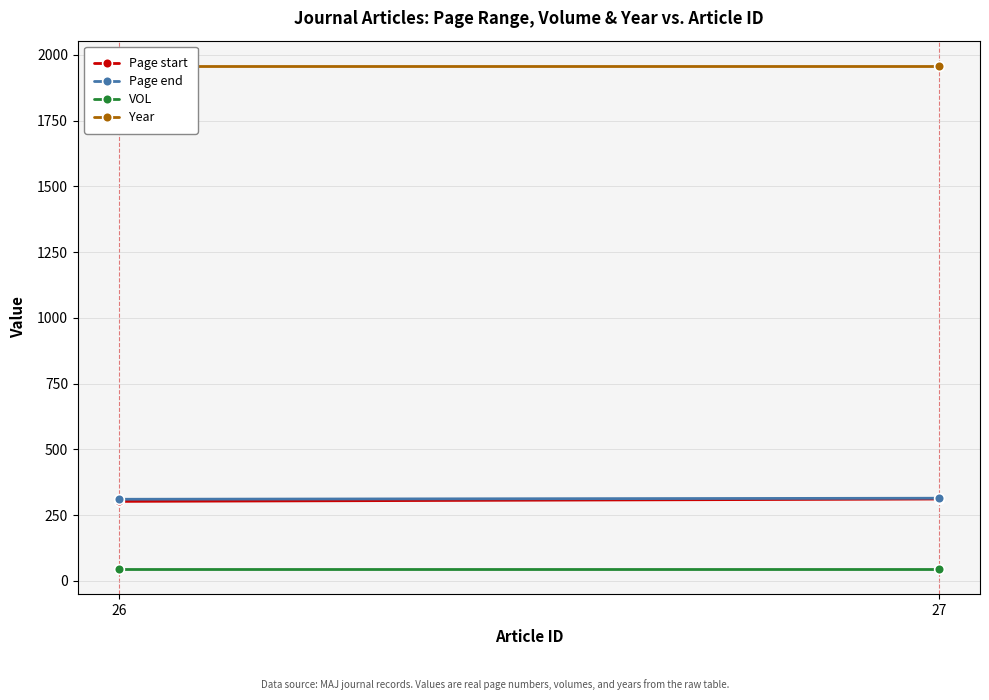

What is the minimum value shown in the chart?

45